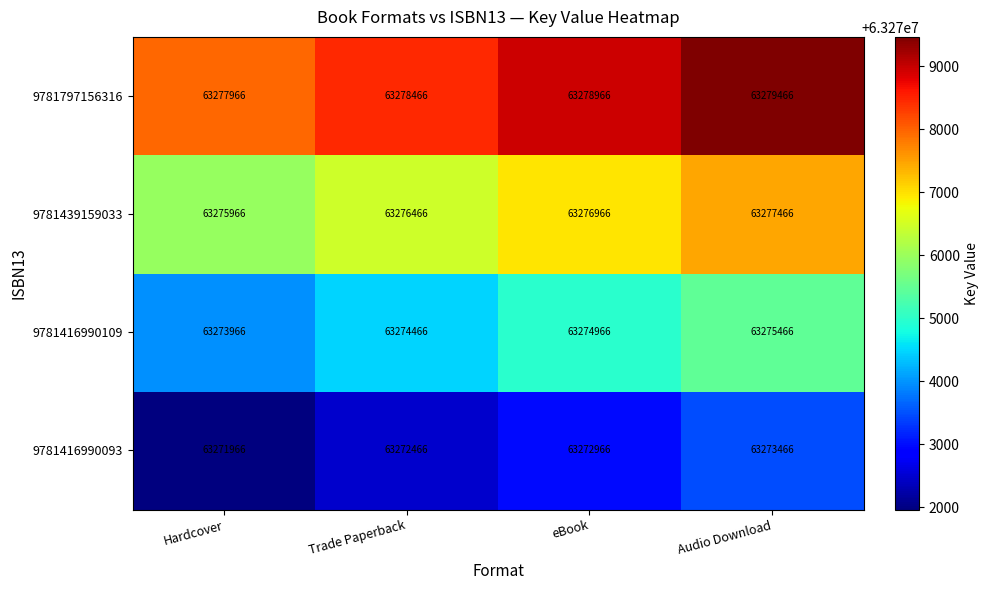

True or false: 9781439159033 has a value of 82358905 at Audio Download.

False